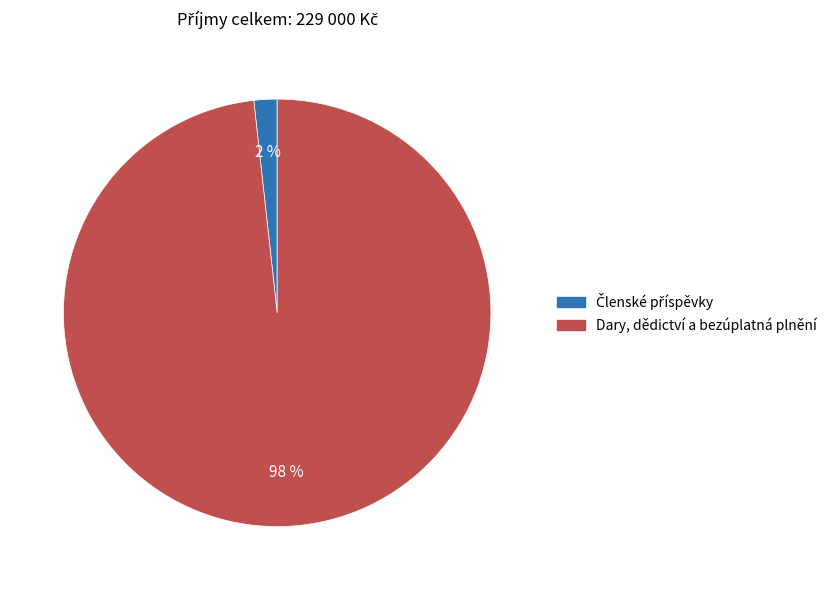

How many segments does this pie chart have?

2